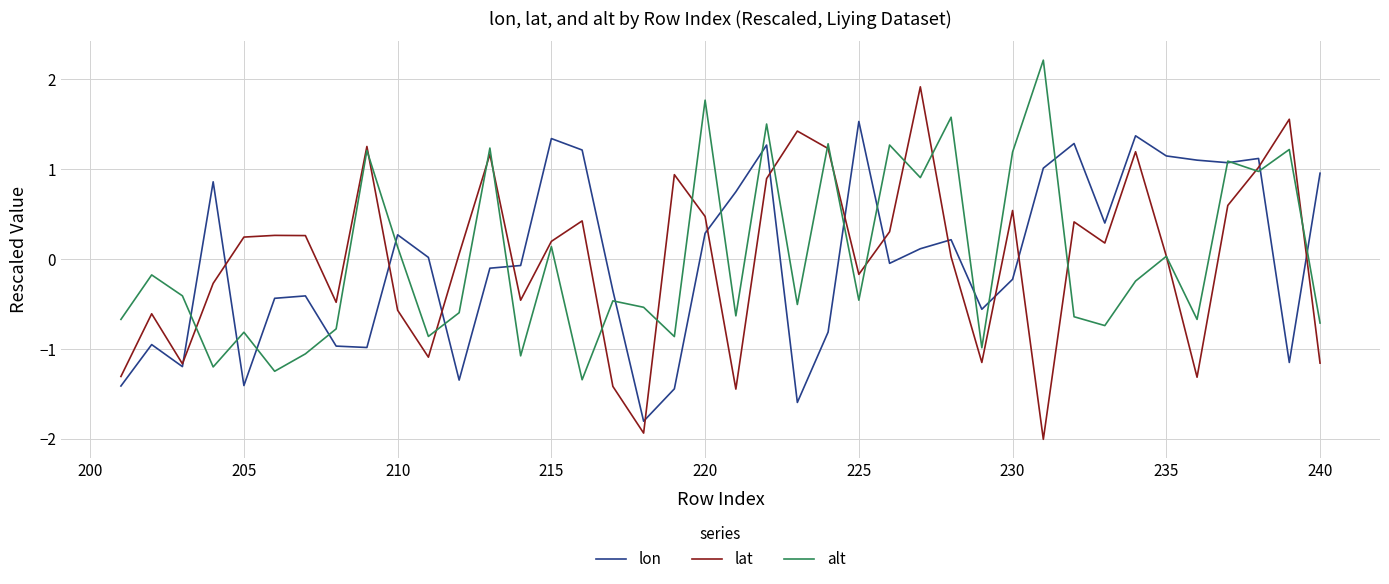

Which series has the largest range (max minus min)?

lat